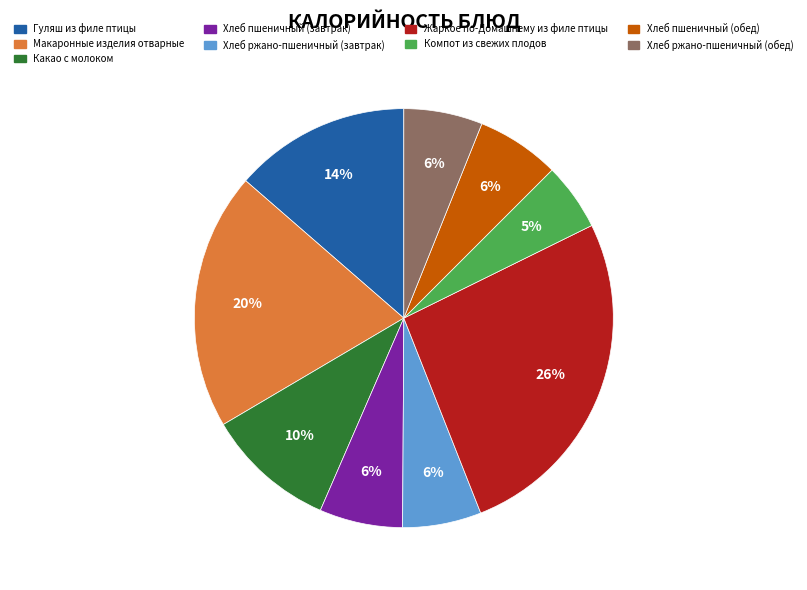

What percentage is the Хлеб пшеничный (обед) slice, to the nearest percent?

6%